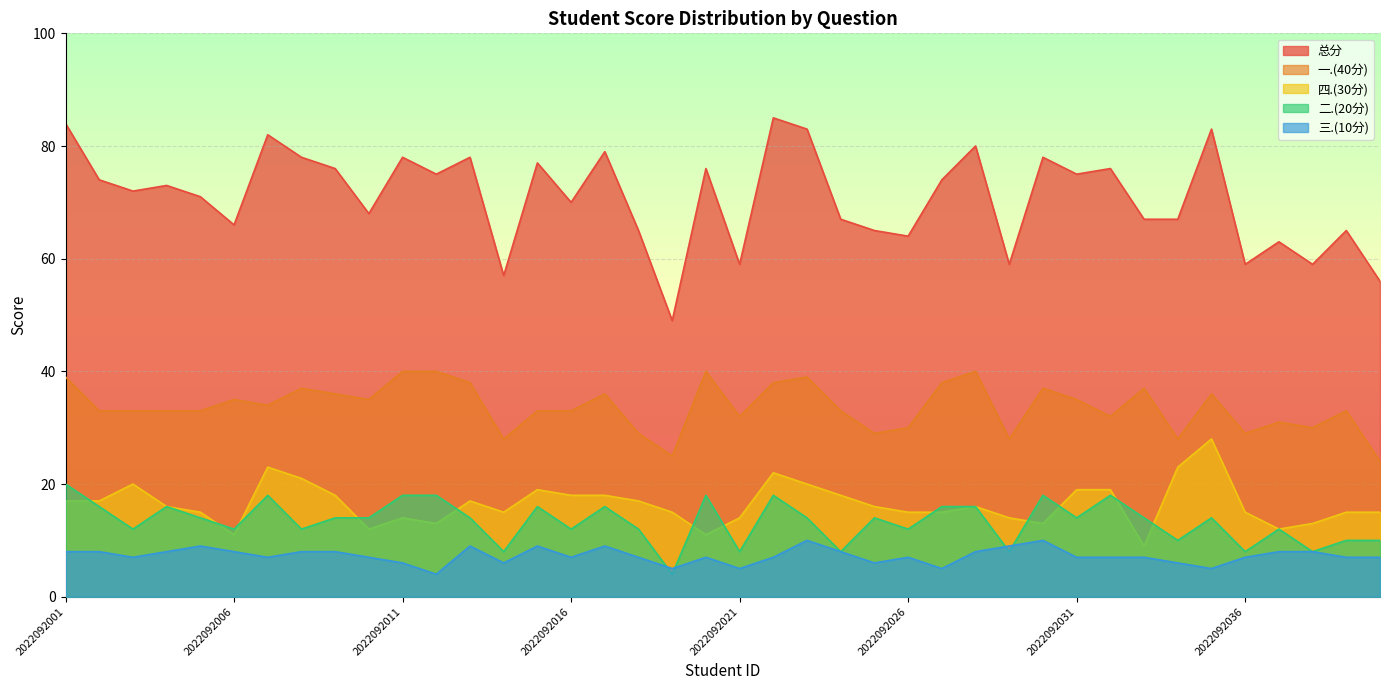

Which series changed the most between 2022092018 and 2022092027?

一.(40分)